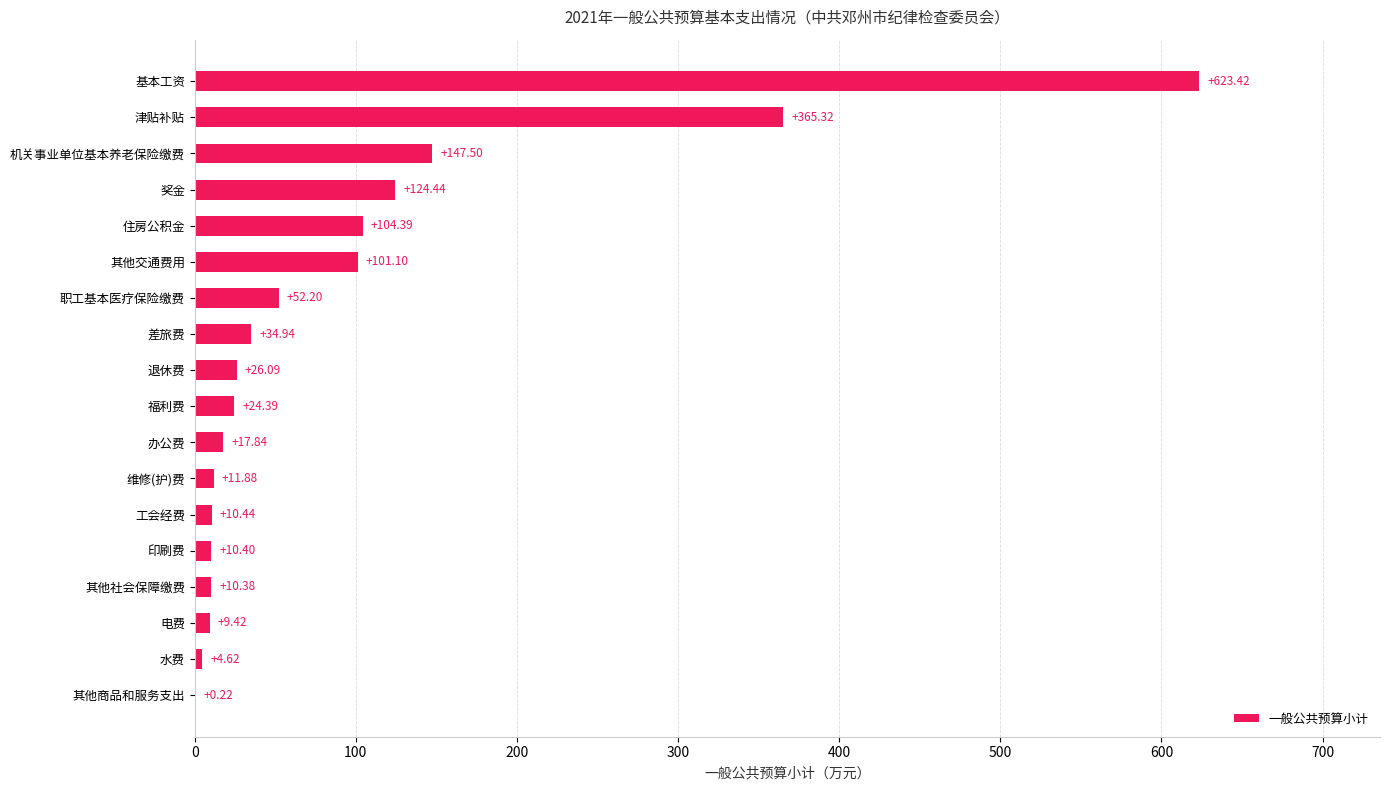

At which label is the value closest to 311?

津贴补贴